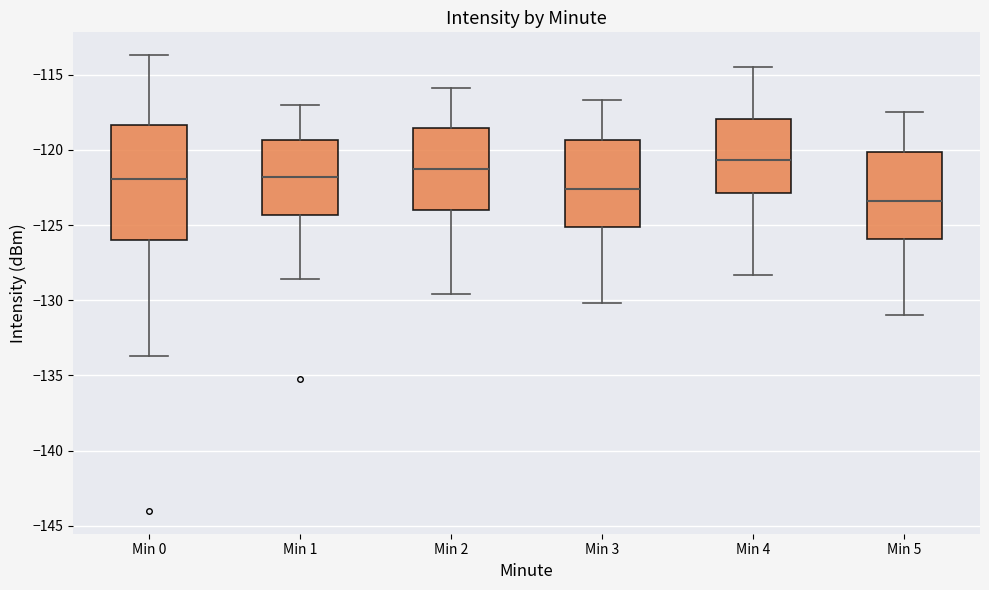

Reading left to right, read every box against the y-axis: the position of its median line, the range the box covers, and the ends of its whiskers. The values are not printed on the chart, so give them approximately, as read against the axis.

Min 0: median -122.0, box -126.0 to -118.5, whiskers -133.5 to -113.5
Min 1: median -122.0, box -124.5 to -119.5, whiskers -128.5 to -117.0
Min 2: median -121.0, box -124.0 to -118.5, whiskers -129.5 to -116.0
Min 3: median -122.5, box -125.0 to -119.5, whiskers -130.0 to -116.5
Min 4: median -120.5, box -123.0 to -118.0, whiskers -128.5 to -114.5
Min 5: median -123.5, box -126.0 to -120.0, whiskers -131.0 to -117.5